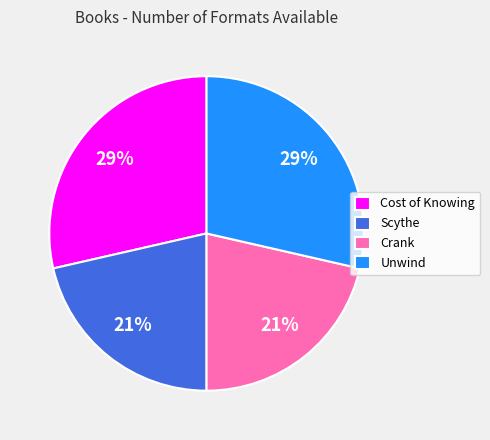

How many slices are in this pie chart?

4